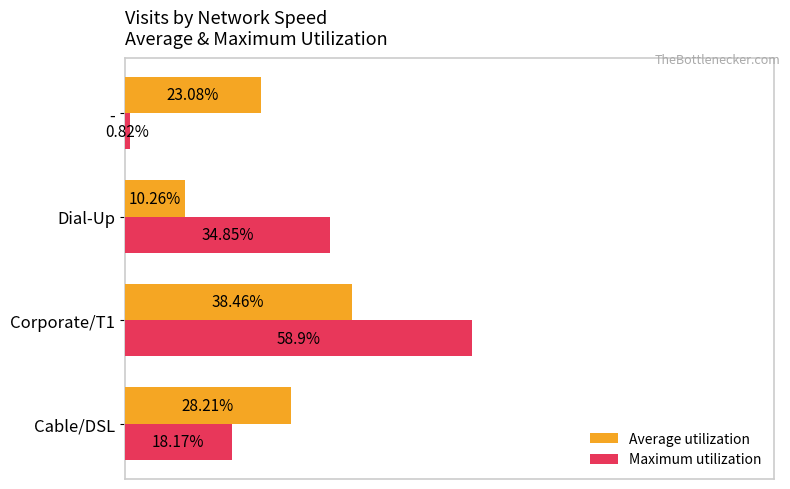

Which series changed the most between Corporate/T1 and -?

Maximum utilization